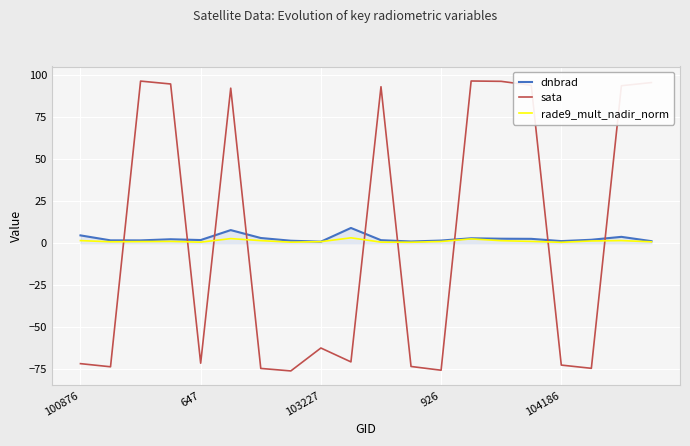

Which series has the widest spread of values?

sata